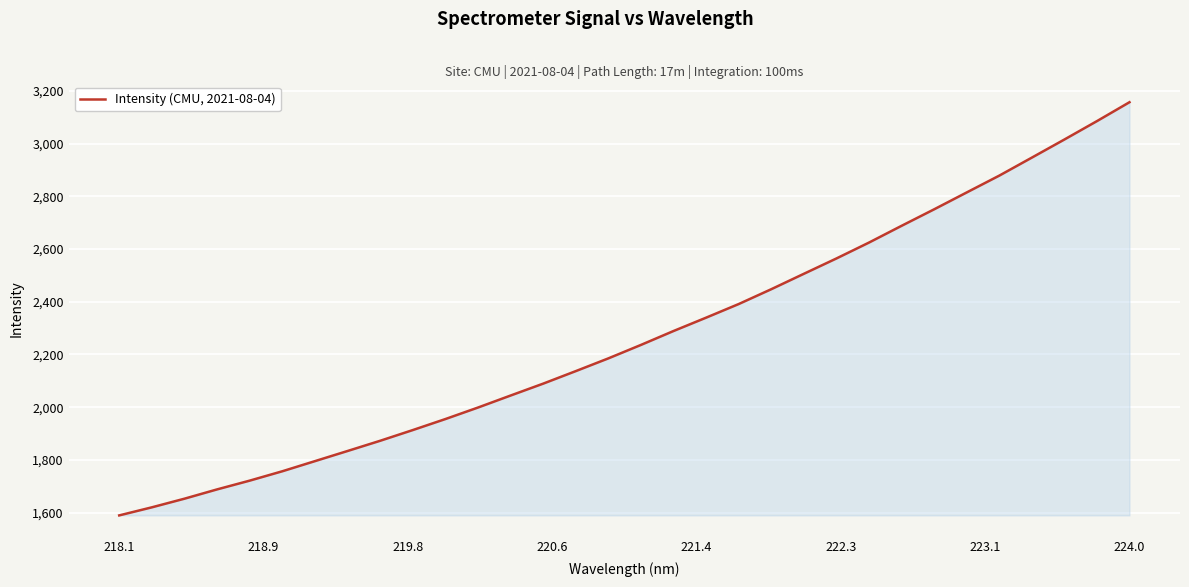

What is the difference between the maximum and minimum values?

1567.4